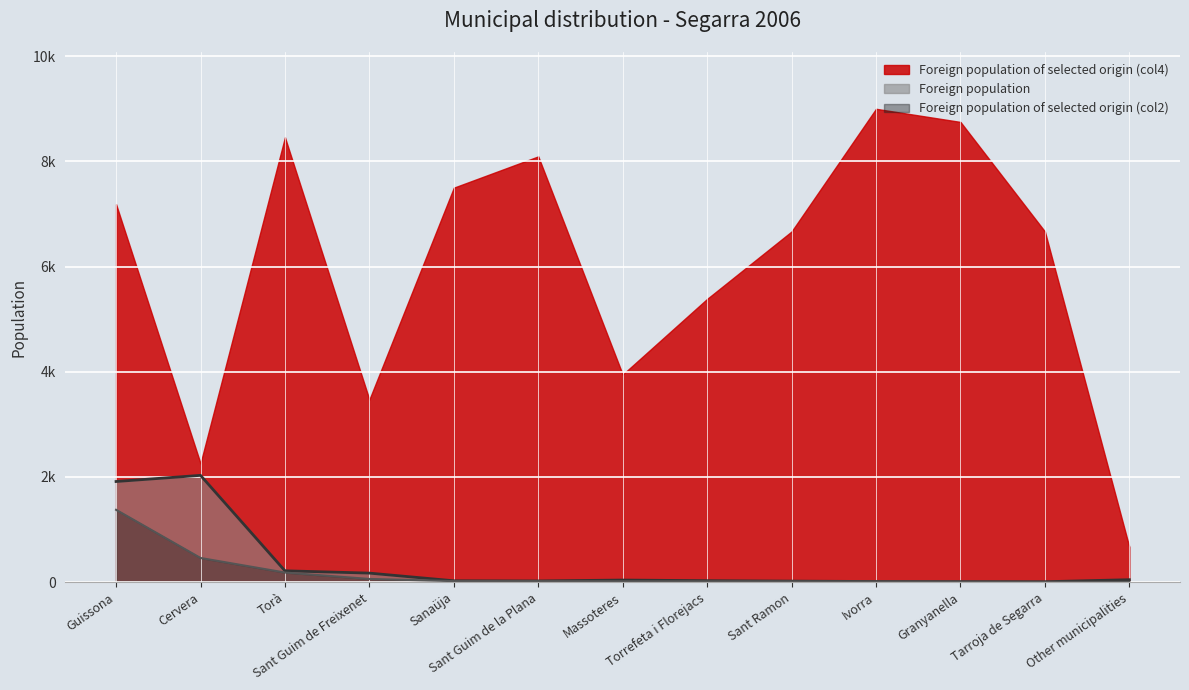

Count the number of data series in this chart.

3